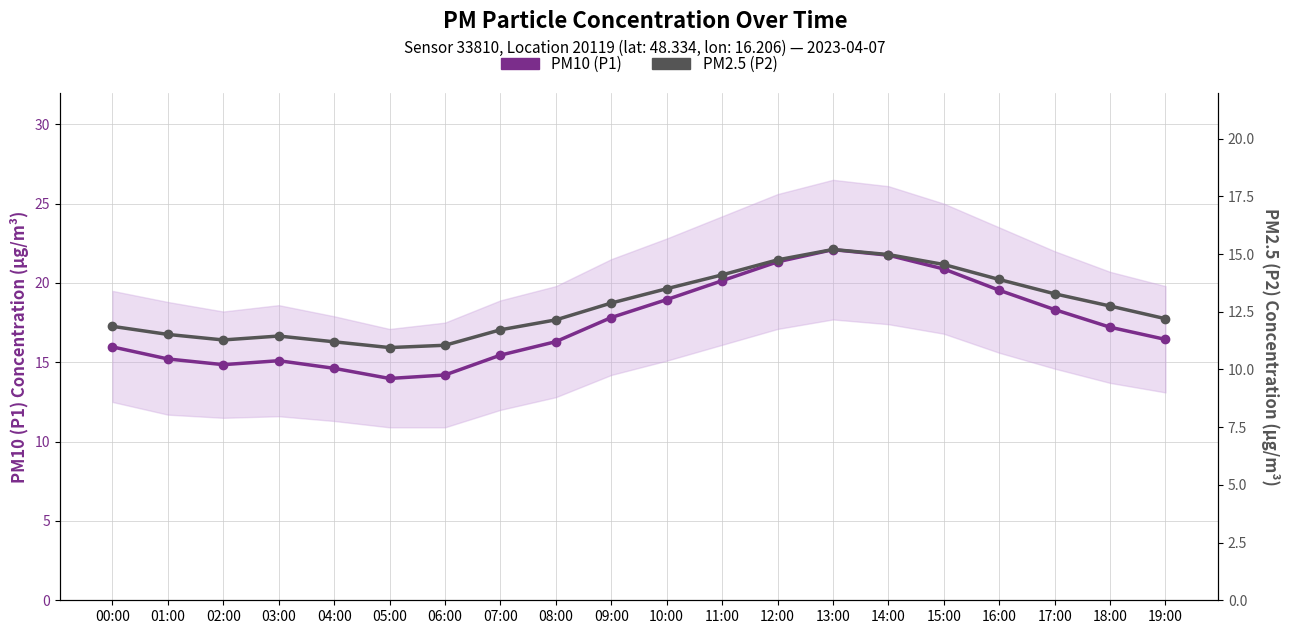

Is this an area chart (filled region under the line)?

No